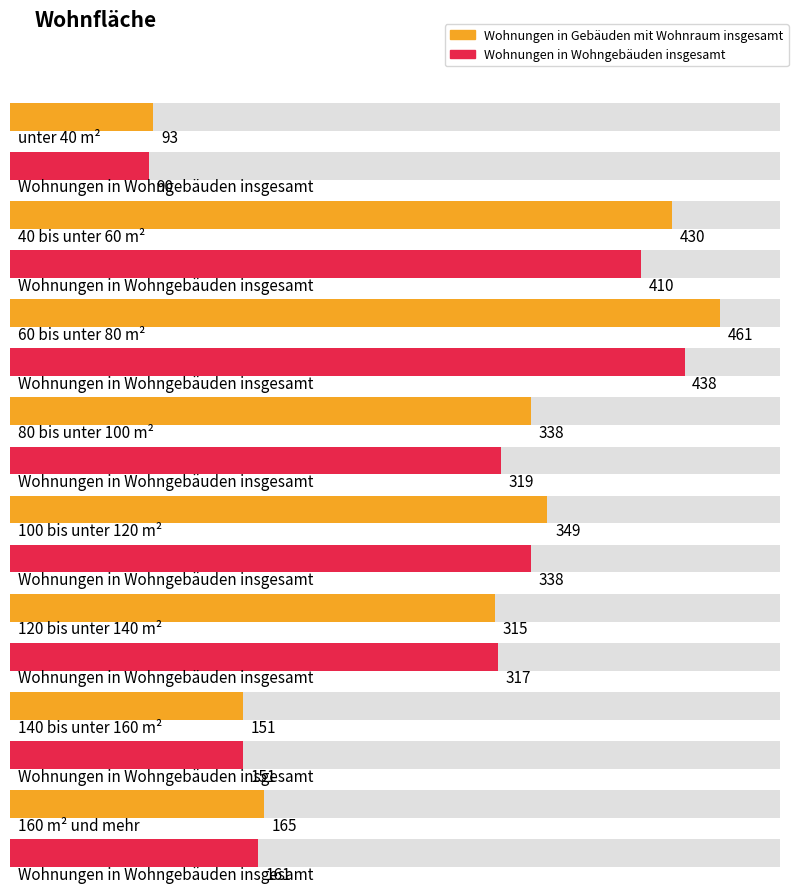

Is it true that Wohnungen in Wohngebäuden insgesamt equals 259 at 140 bis unter 160 m²?

False